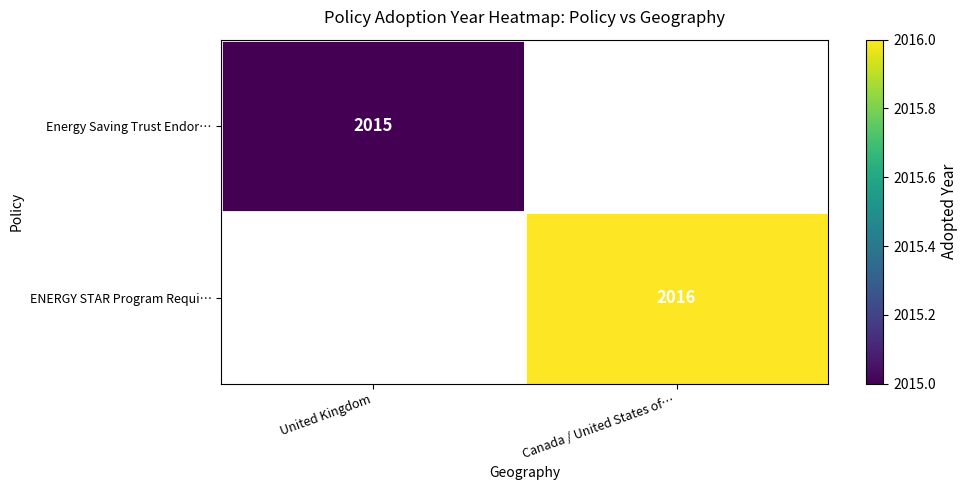

What is the maximum value shown in the chart?

2016.0